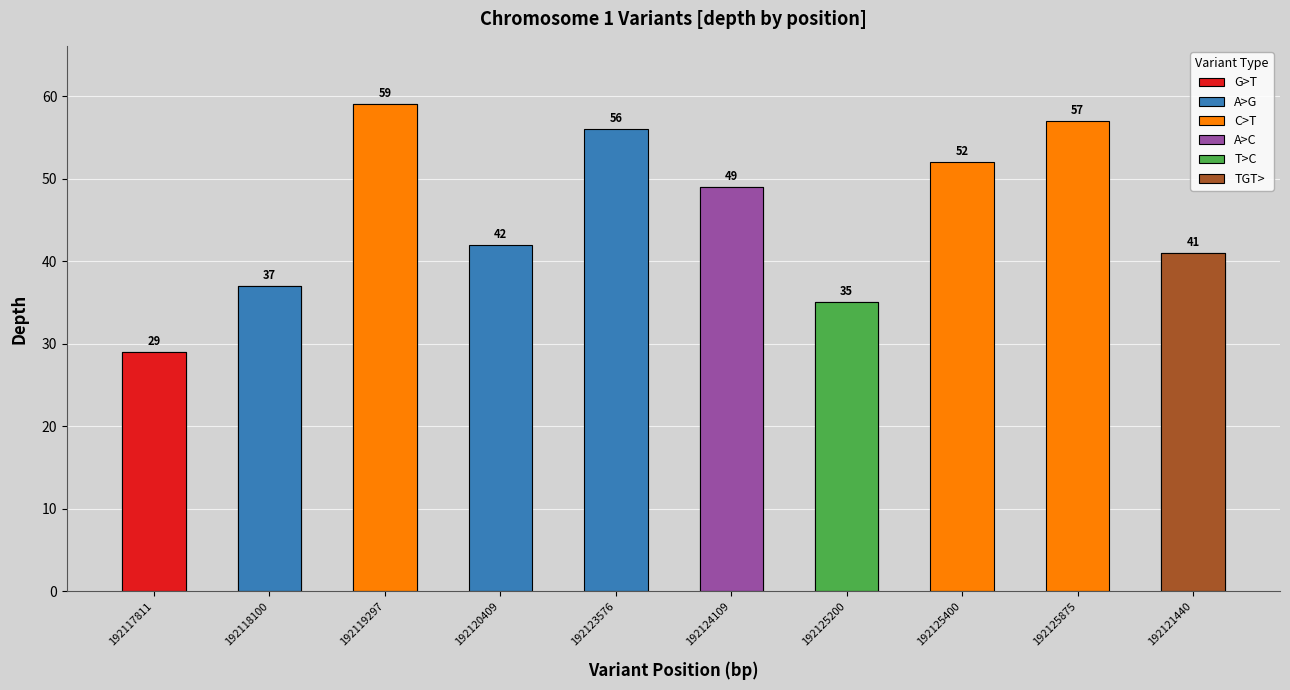

What is the value of the 2nd bar from the left?

37